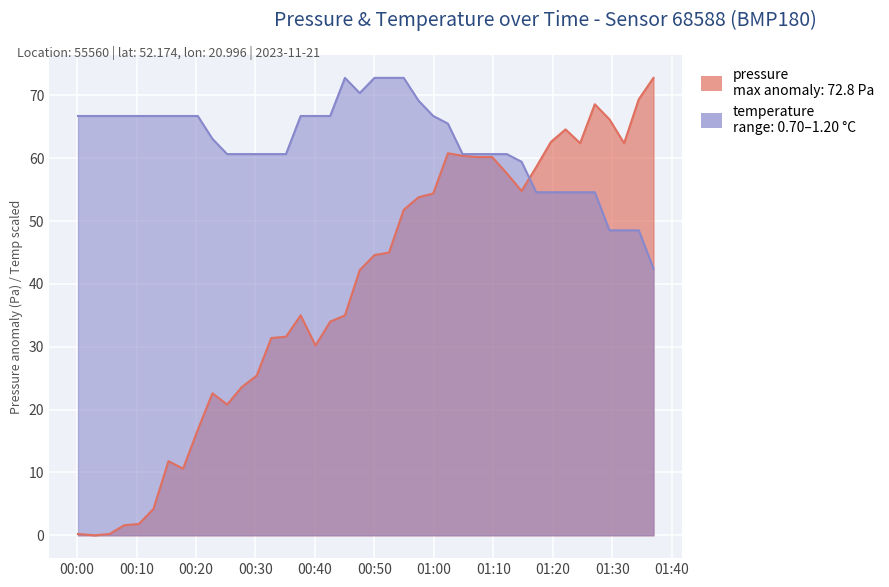

How many positive values does the pressure series have?

39